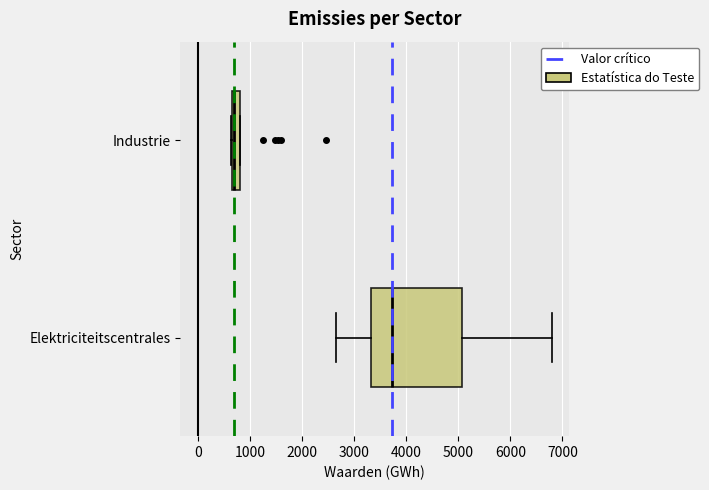

Comparing the boxes themselves (not the whiskers), which one is the widest?

Elektriciteitscentrales